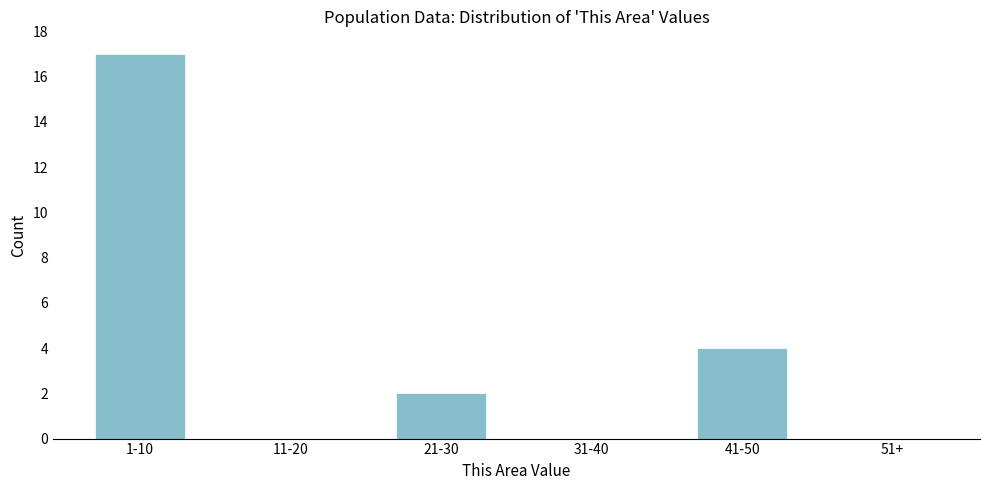

Reading right to left, what are all the values shown in this chart?

51+=0	41-50=4	31-40=0	21-30=2	11-20=0	1-10=17